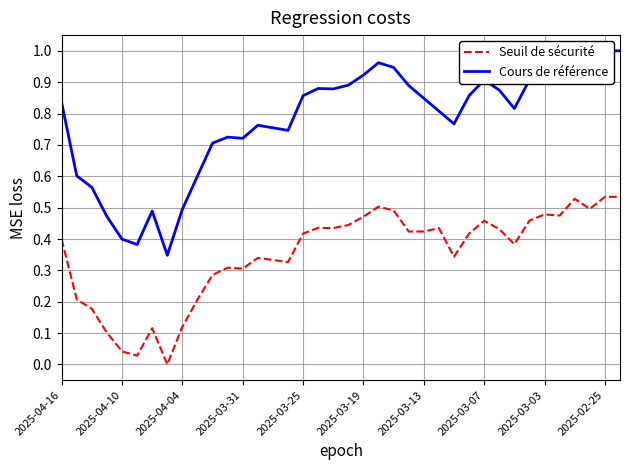

How many points are higher than both their immediate neighbors (excluding endpoints)?

9